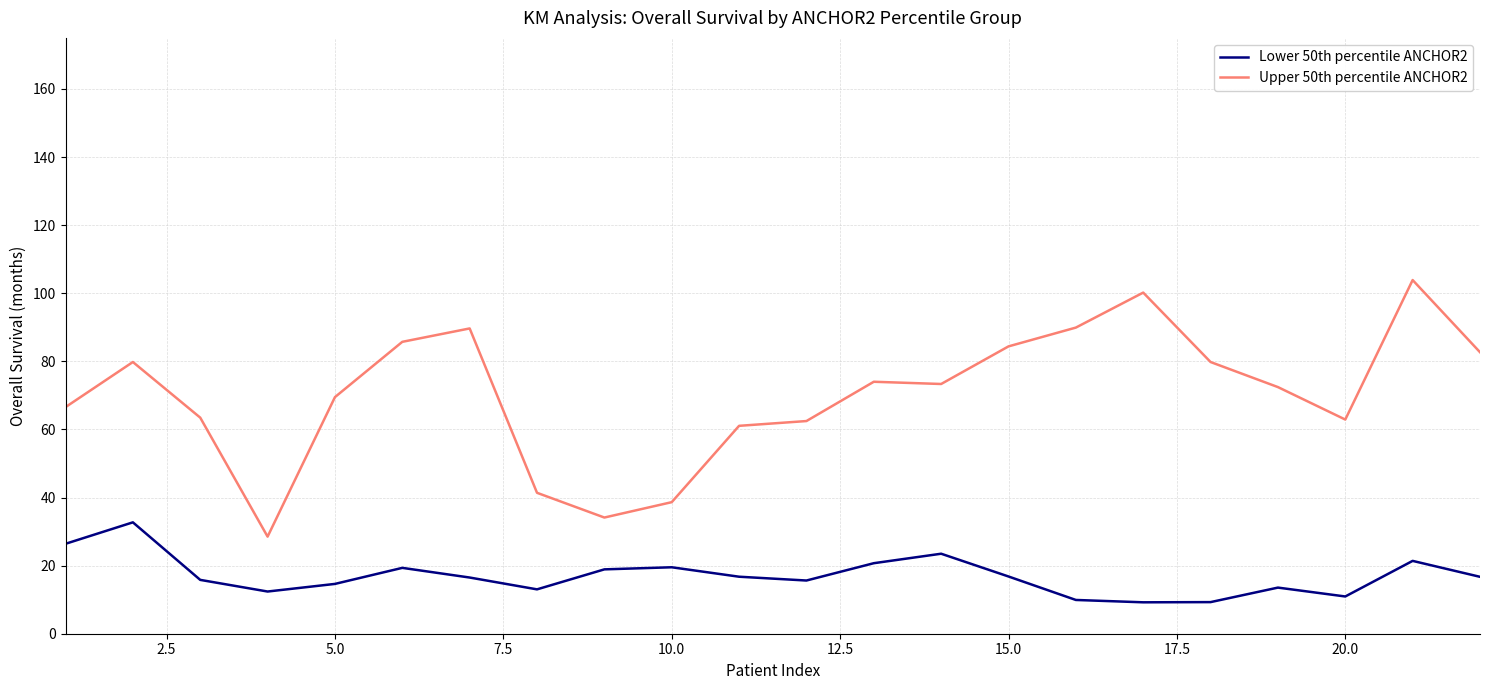

What is the average value of the Lower 50th percentile ANCHOR2 series?

17.0